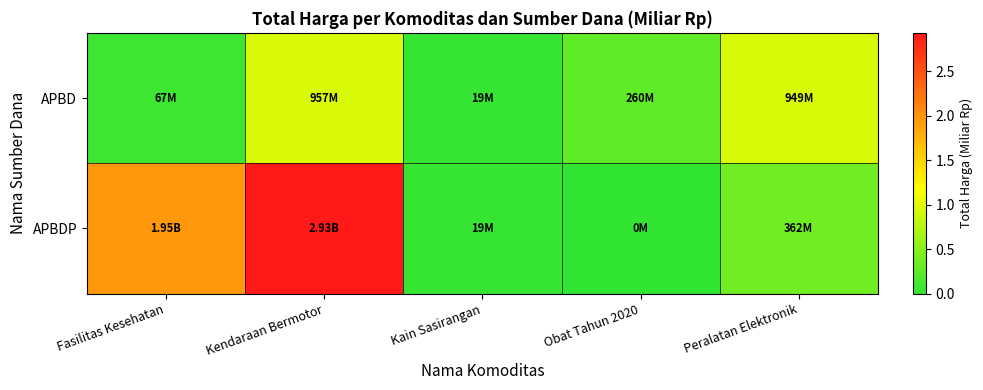

Rank the series by their average value, from highest to lowest.

APBDP, APBD